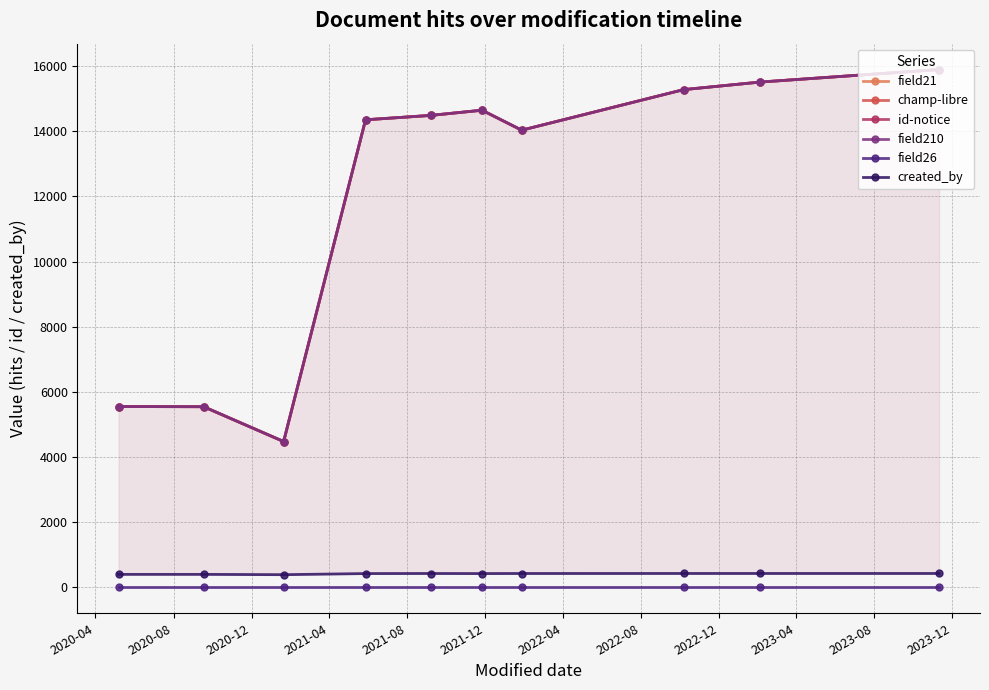

List the series in order of their peak value, highest first.

field21, champ-libre, id-notice, field210, created_by, field26